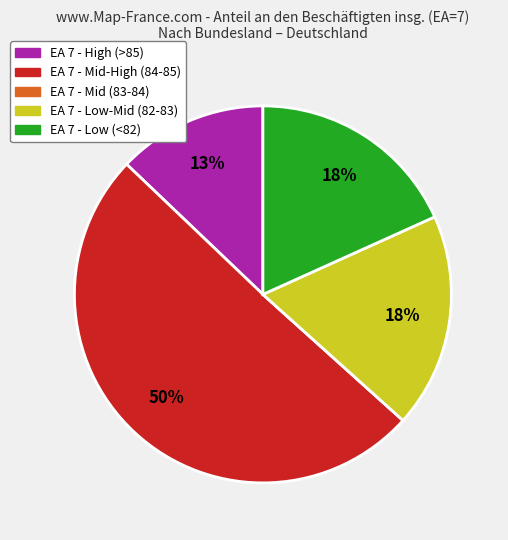

Does any single category account for the majority?

Yes